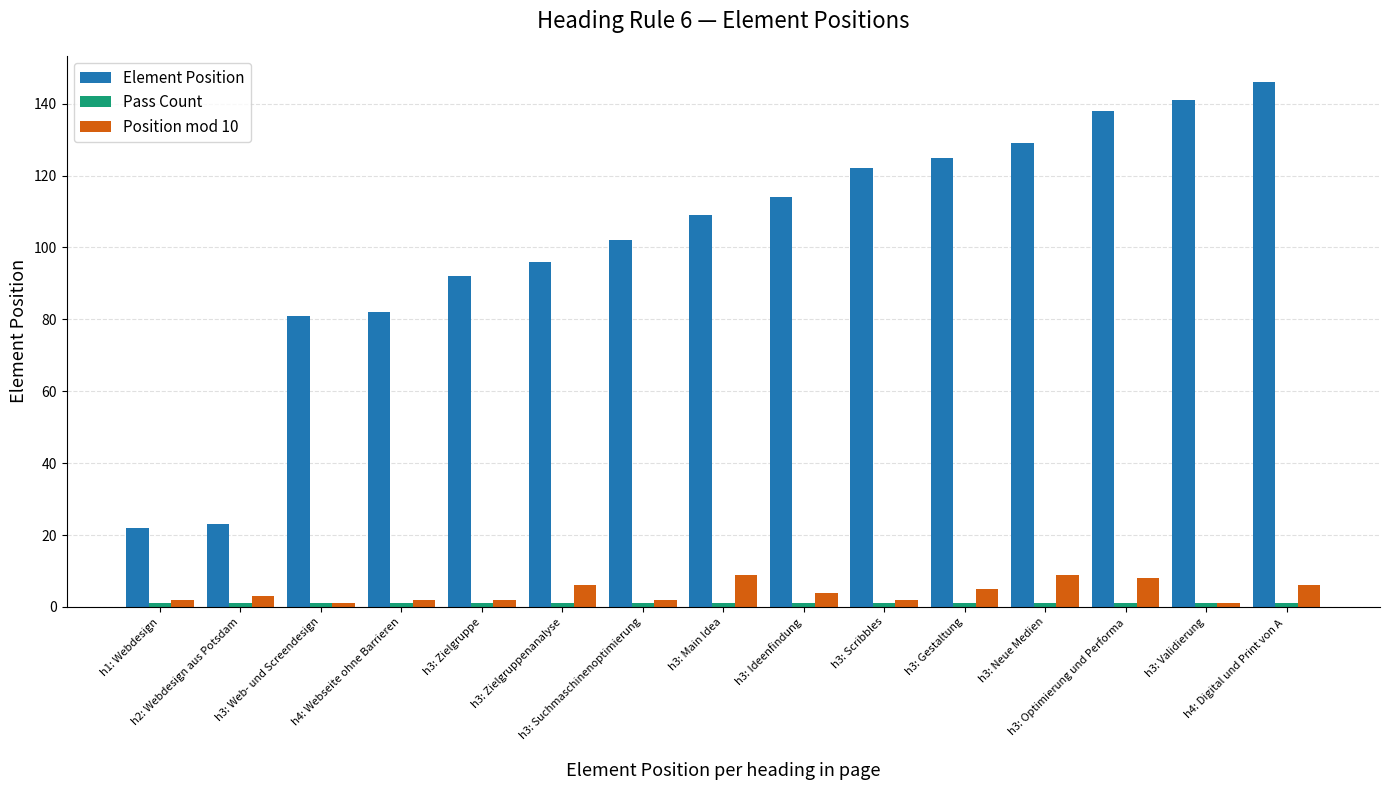

Which series has the largest range (max minus min)?

Element Position